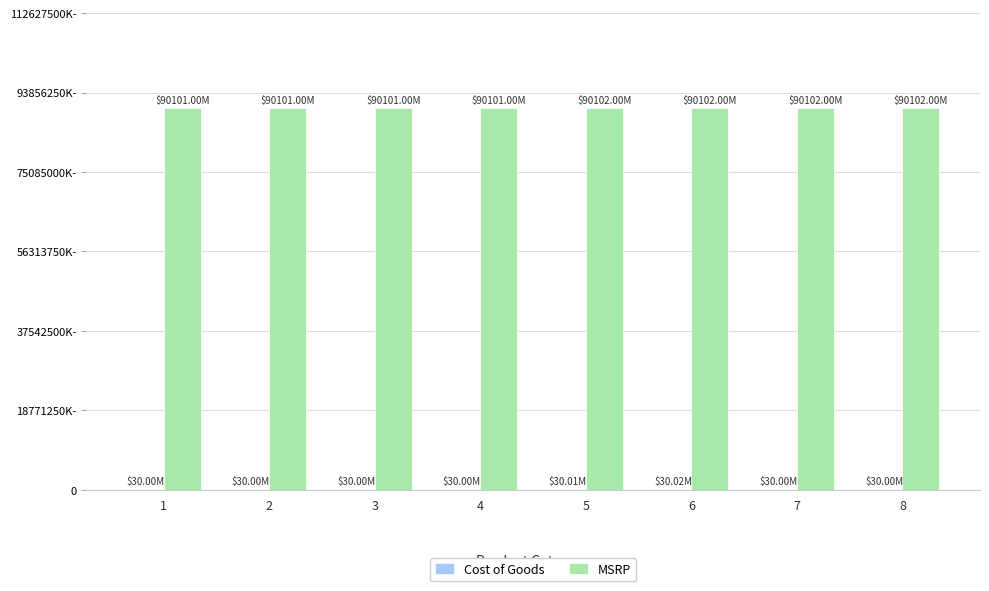

What is the total value across all series at 7?

90132000311